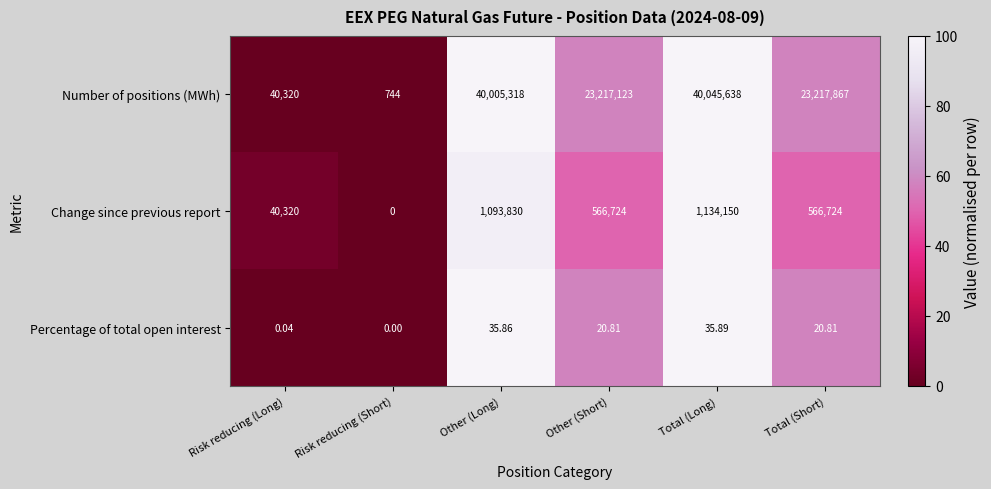

Which series has the largest total across all categories?

Number of positions (MWh)